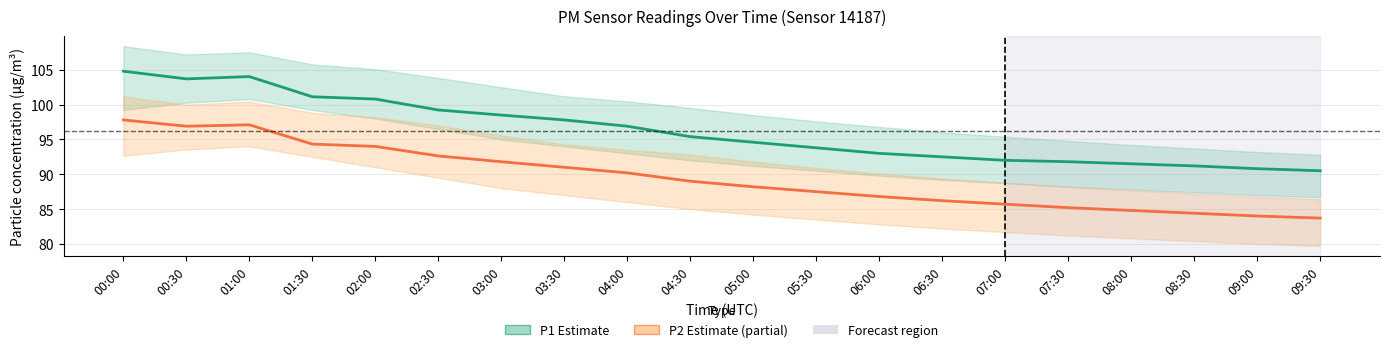

Reading right to left, transcribe all the data shown in this chart.

P1 (PM10): 90.5	90.8	91.2	91.5	91.8	92.0	92.5	93.0	93.8	94.6	95.4	96.9	97.8	98.5	99.2	100.8	101.1	104.0	103.7	104.8
P2 (PM2.5): 83.7	84.0	84.4	84.8	85.2	85.7	86.2	86.8	87.5	88.2	89.0	90.2	91.0	91.8	92.6	94.0	94.3	97.1	96.9	97.8